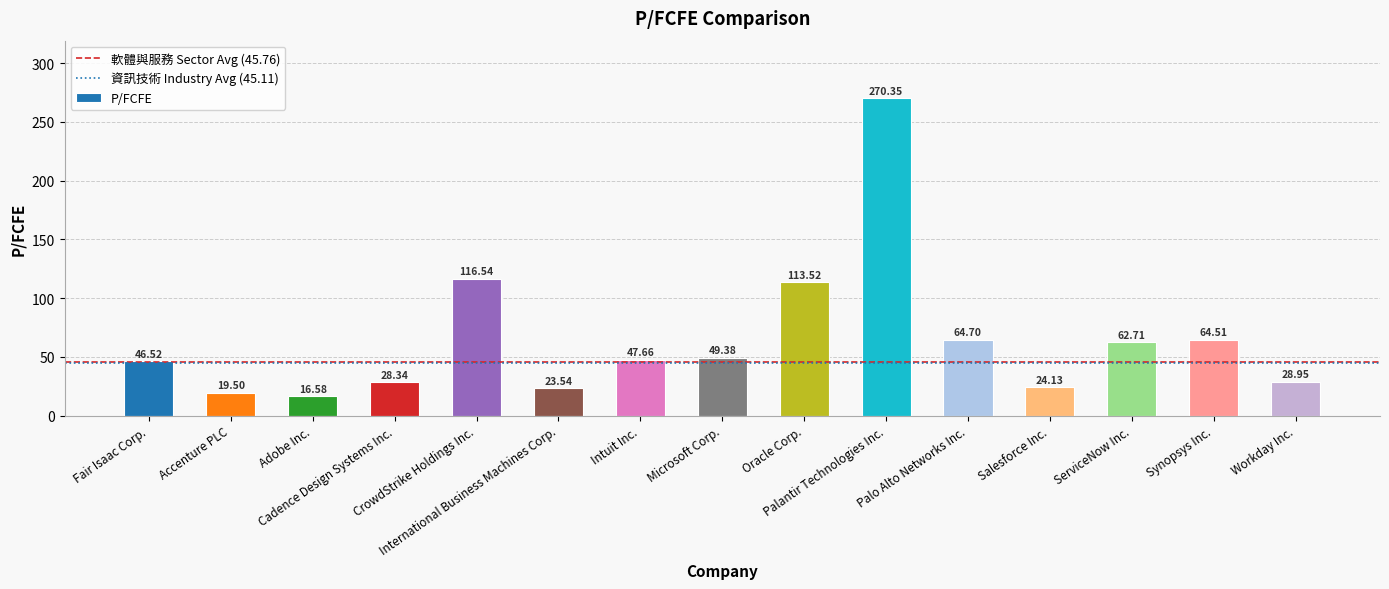

What is the change in value from Salesforce Inc. to Synopsys Inc.?

+40.4